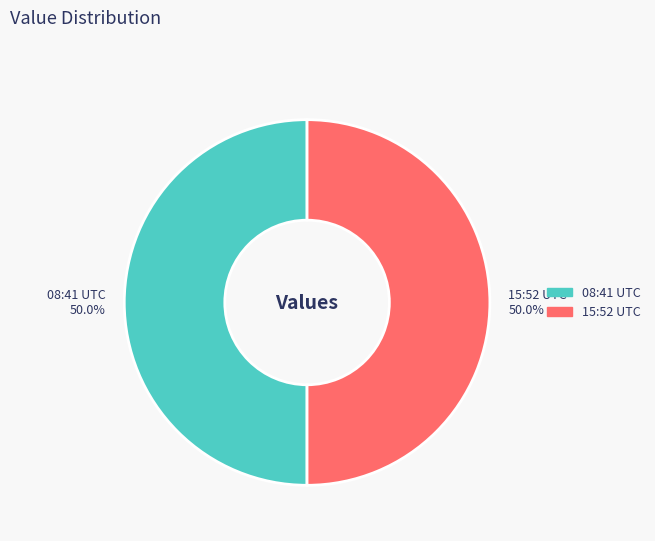

What is the ratio of the value at 15:52 UTC to the value at 08:41 UTC?

1.0